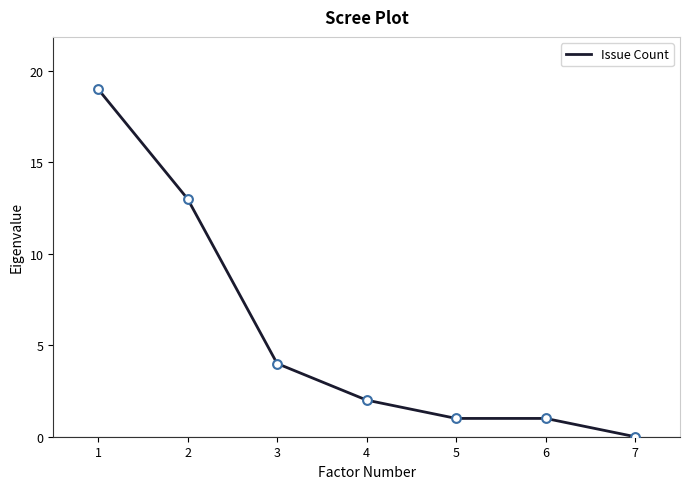

What is the change in value from 1 to 3?

-15